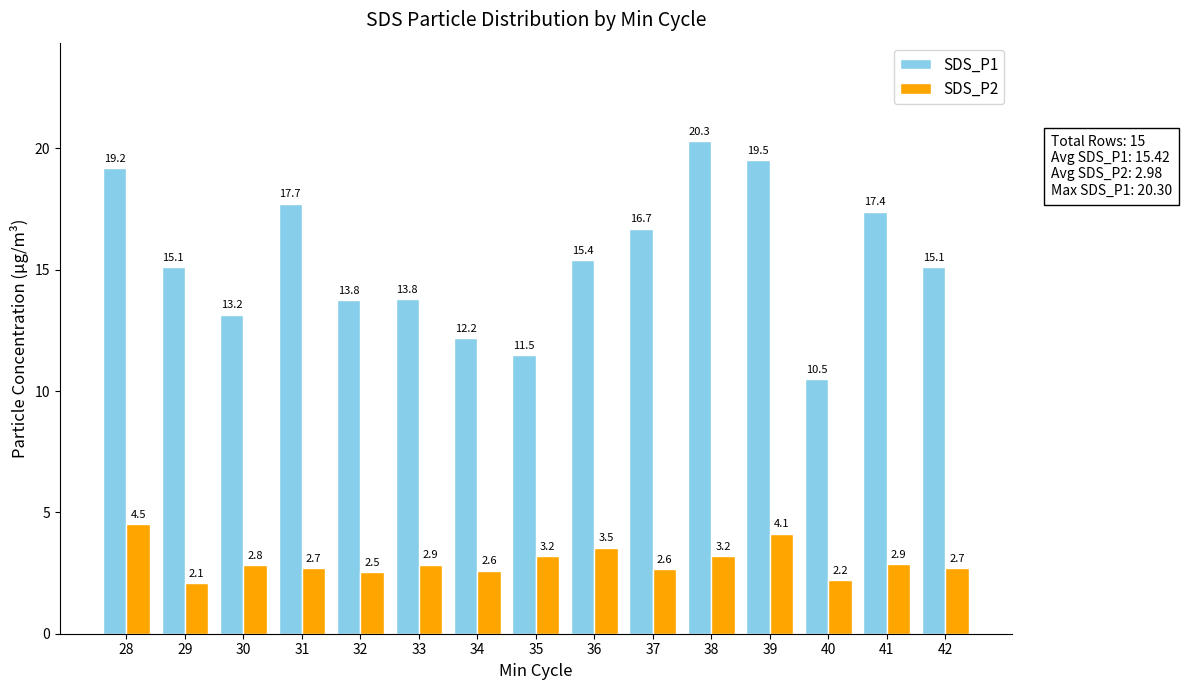

Which series changed the most between 29 and 36?

SDS_P2